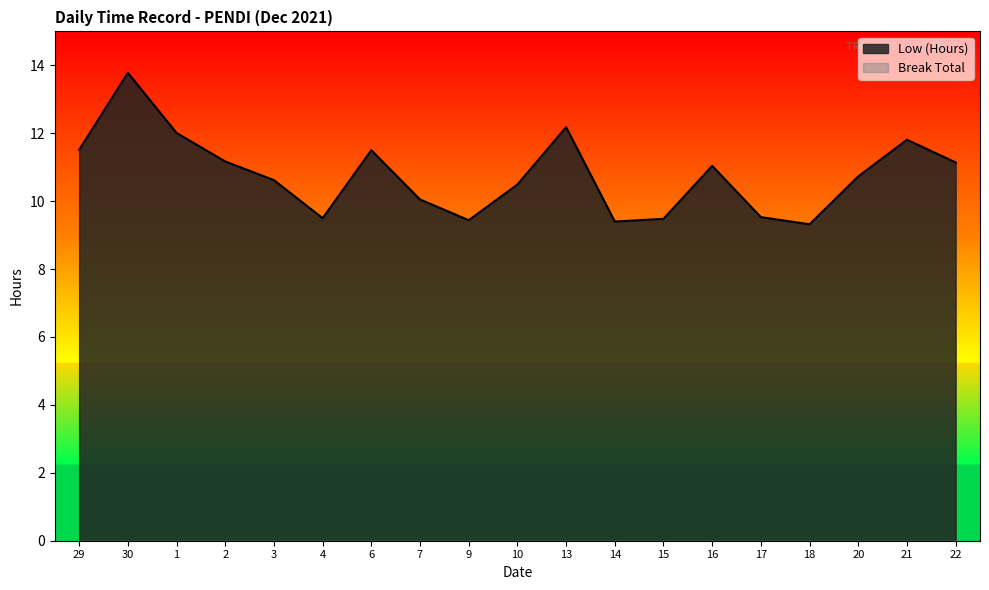

What is the label of the 17th point from the left?

20